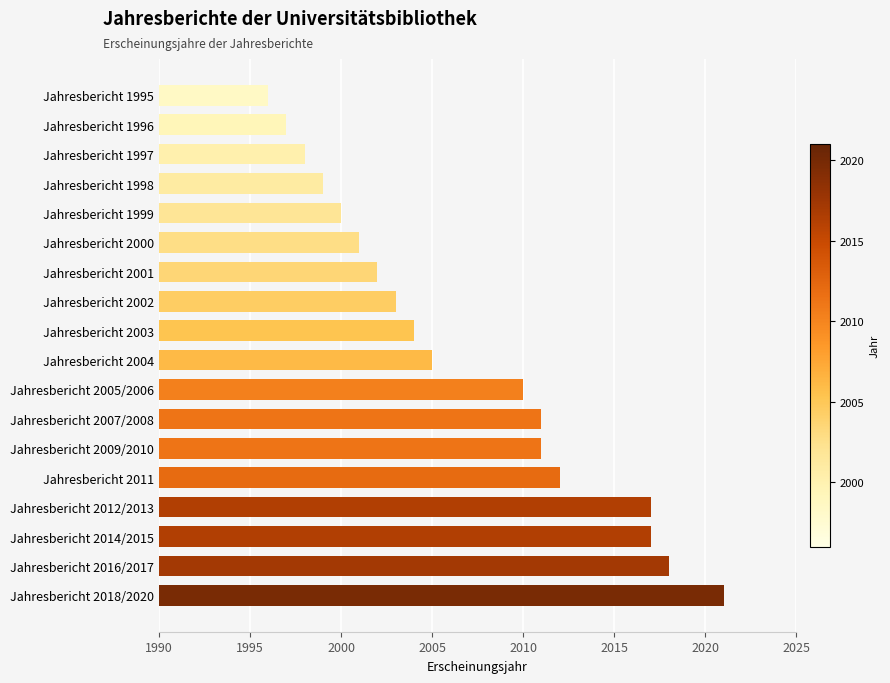

Which has a higher value, Jahresbericht 2000 or Jahresbericht 2002?

Jahresbericht 2002